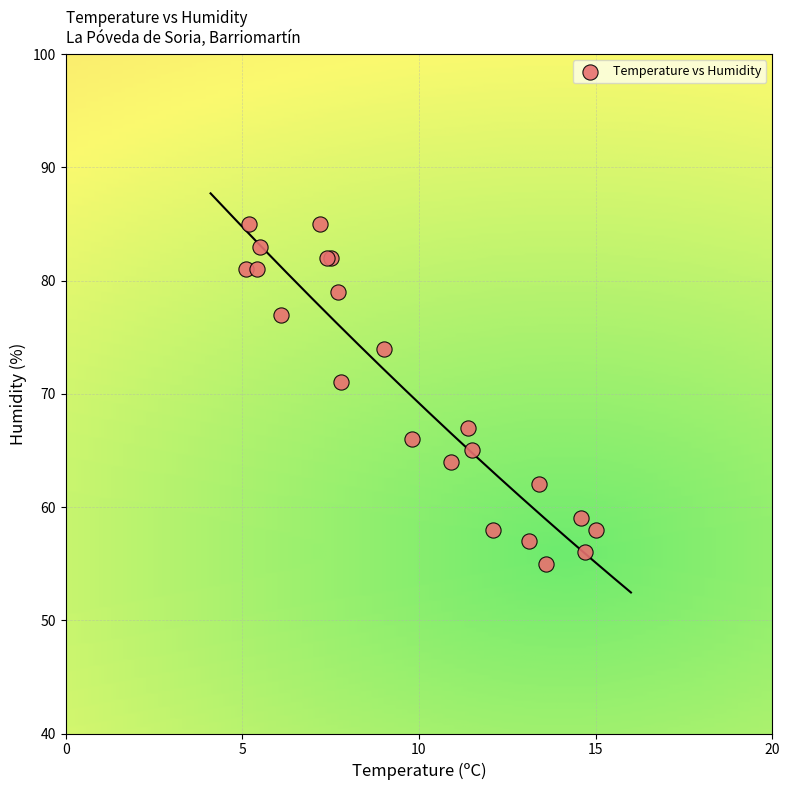

What Y value in the scatter plot is closest to 70?

71